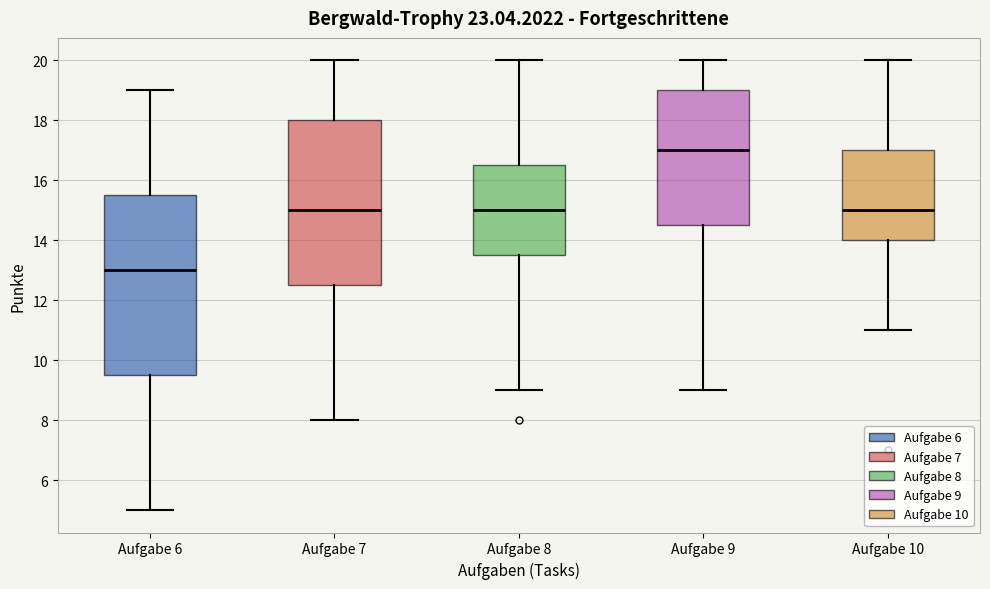

Reading left to right, transcribe this box plot: for each box, give where its median line is, the range the box spans, and where its two whiskers end, as read against the y-axis. The values are not printed on the chart, so give them approximately, as read against the axis.

Aufgabe 6: median 13.0, box 9.6 to 15.6, whiskers 5.0 to 19.0
Aufgabe 7: median 15.0, box 12.6 to 18.0, whiskers 8.0 to 20.0
Aufgabe 8: median 15.0, box 13.6 to 16.6, whiskers 9.0 to 20.0
Aufgabe 9: median 17.0, box 14.6 to 19.0, whiskers 9.0 to 20.0
Aufgabe 10: median 15.0, box 14.0 to 17.0, whiskers 11.0 to 20.0